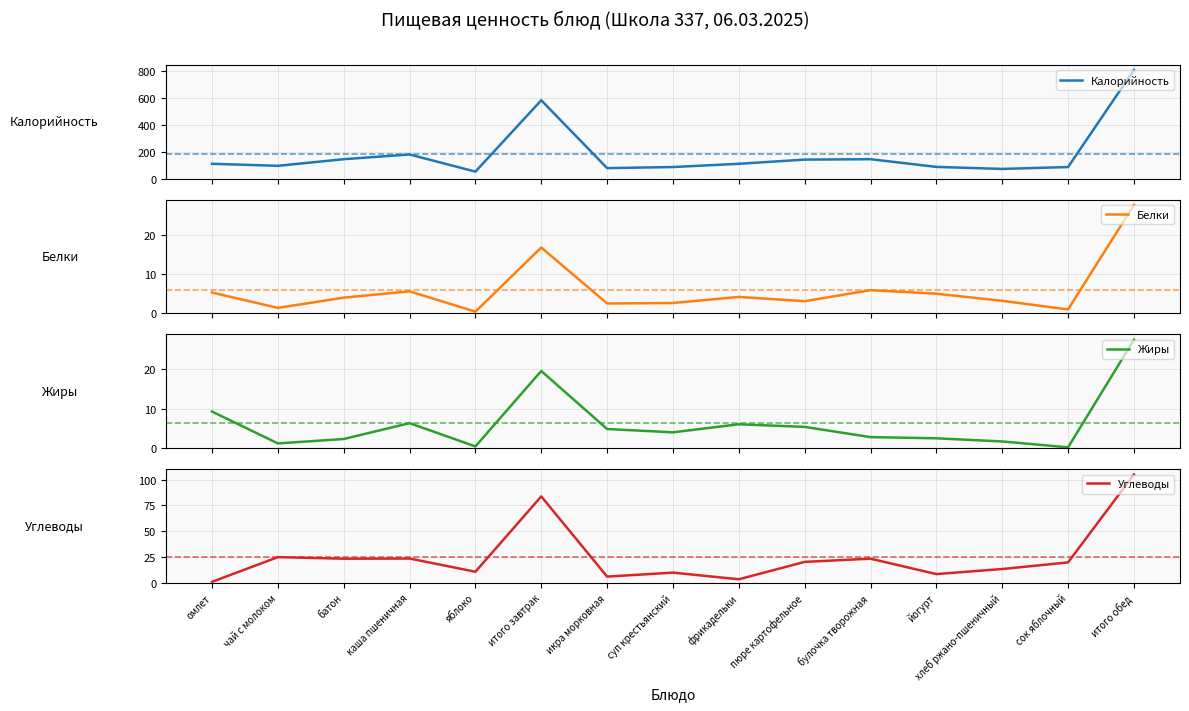

Rank the series by their maximum value, from highest to lowest.

Калорийность, Углеводы, Жиры, Белки